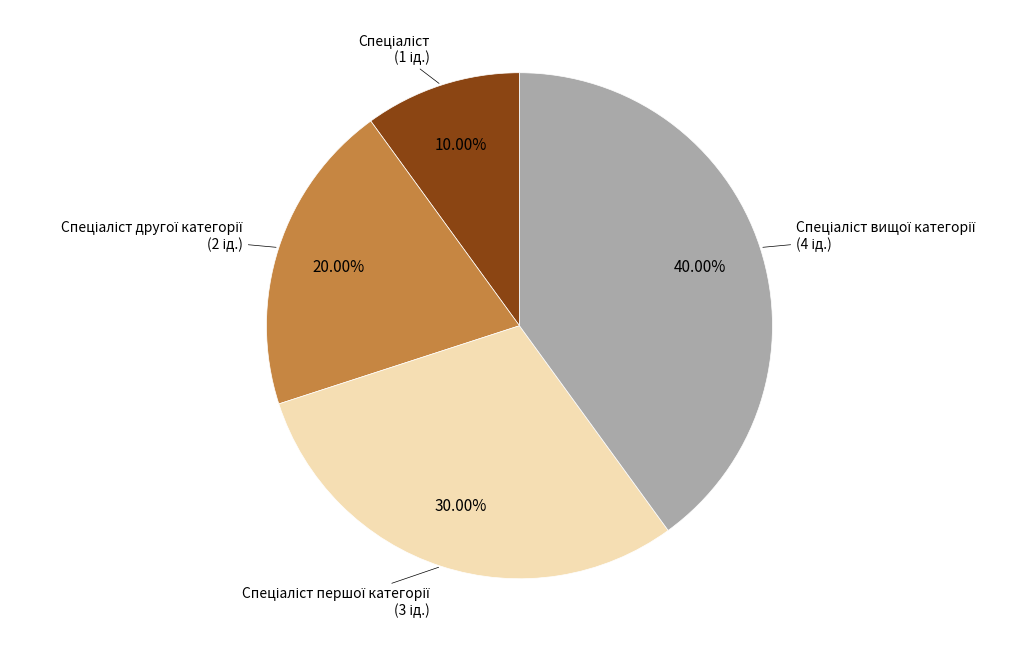

Count the number of slices in the pie.

4